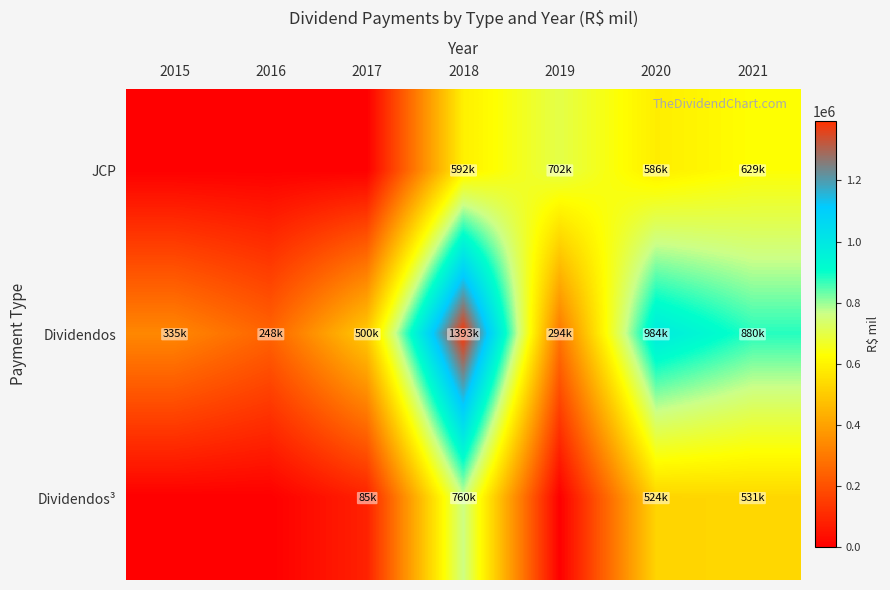

What is the maximum value shown in the chart?

1393306.0